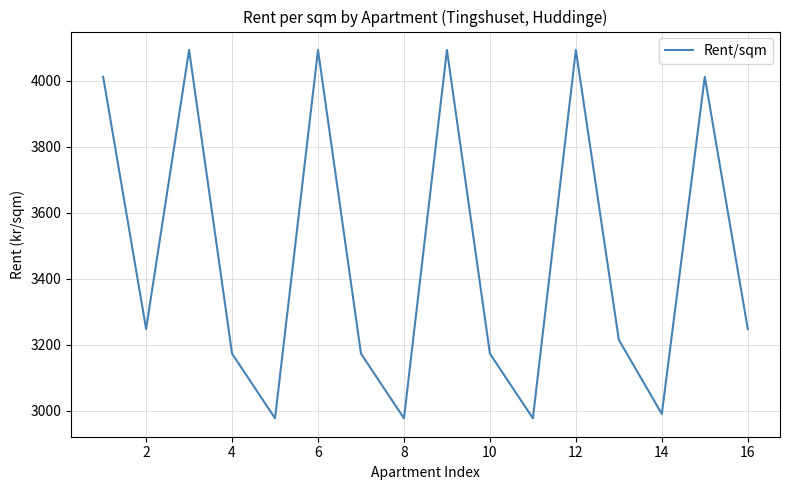

What is the maximum value shown in the chart?

4092.8